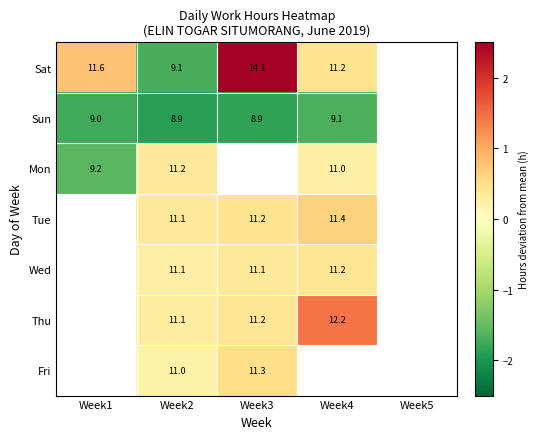

Is the value of Thu at Week2 greater than the value of Sun at Week3?

Yes